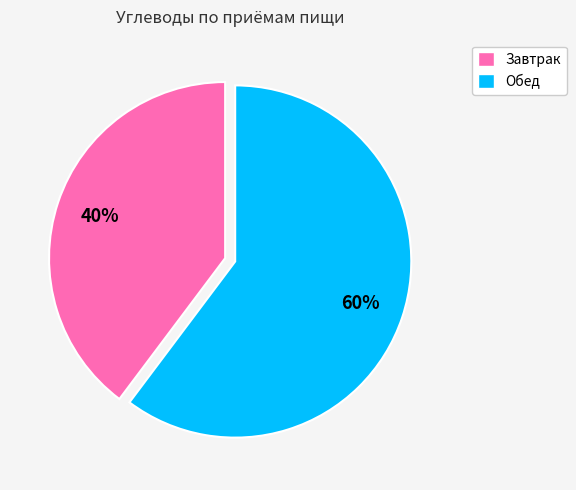

Which category accounts for the majority?

Обед